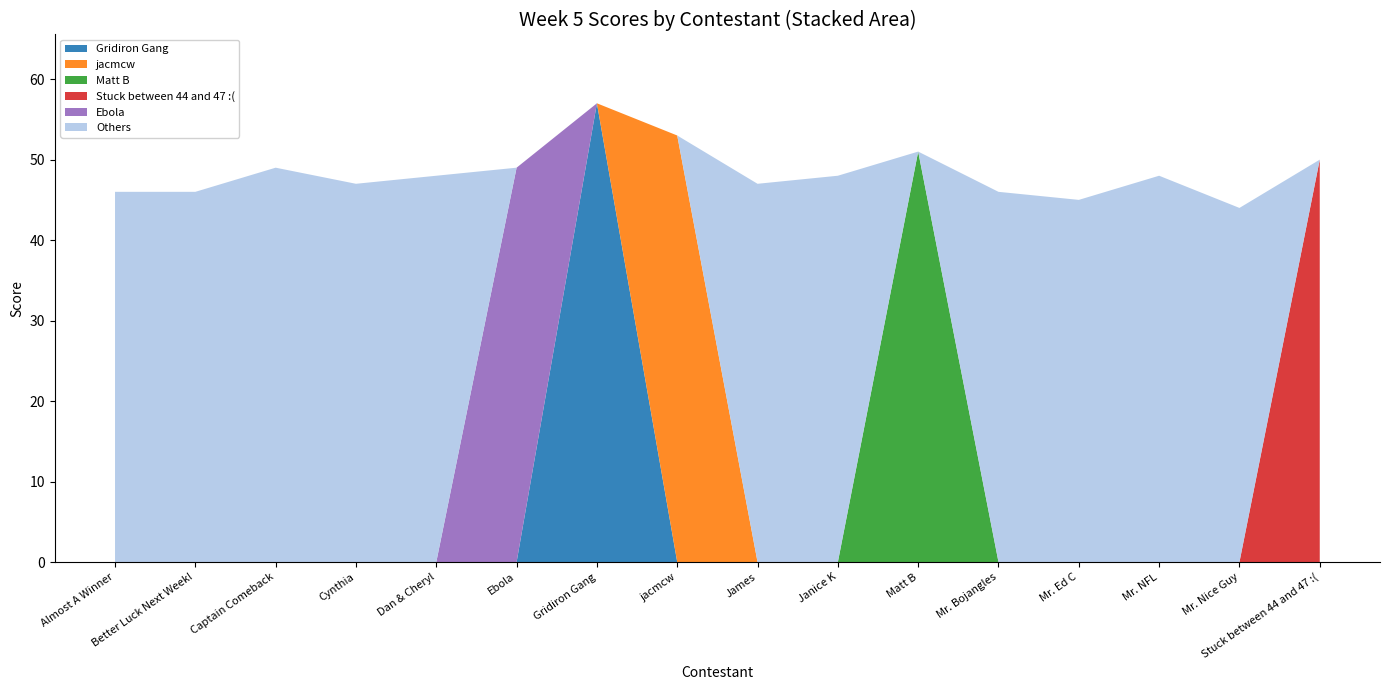

What is the total value across all series at James?

47